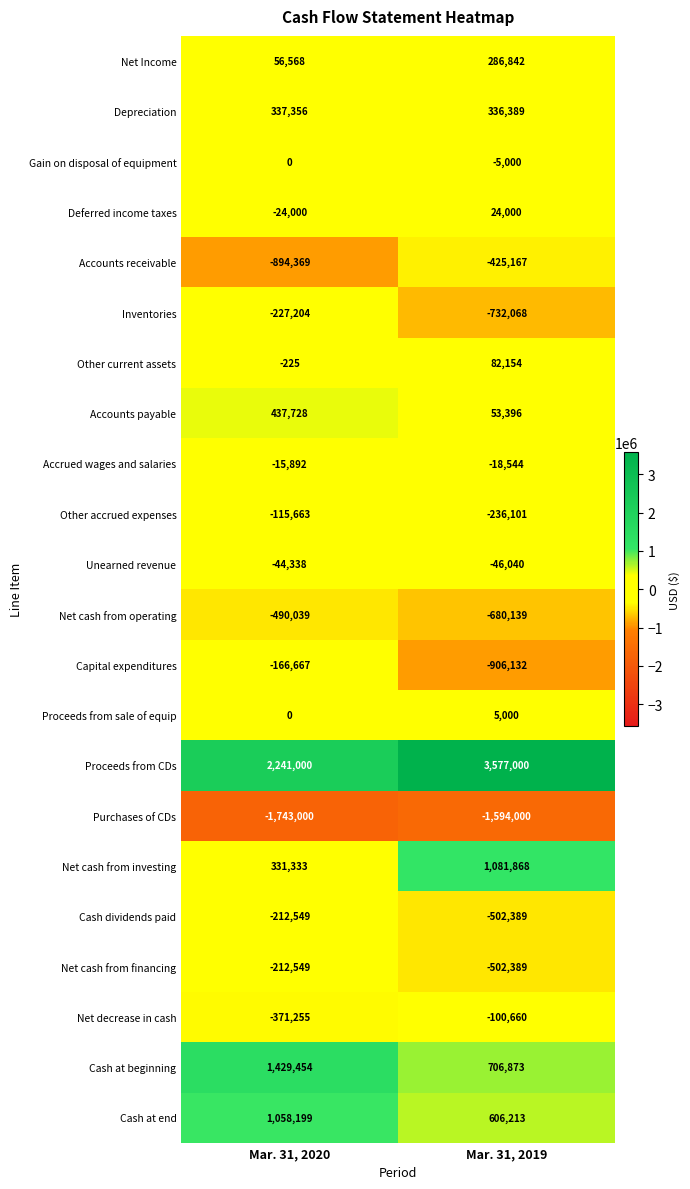

At which category is the sum across all series the highest?

Mar. 31, 2020